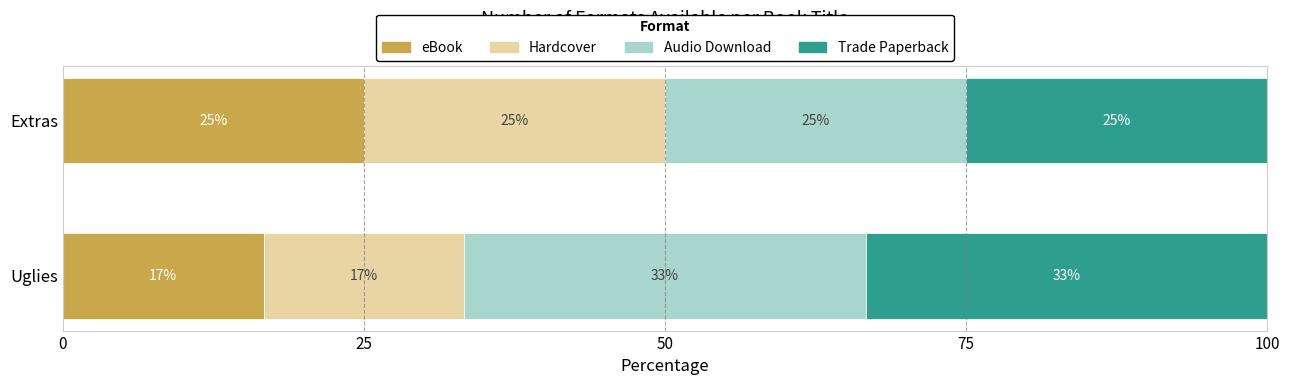

What is the total value across all series at Extras?

100.0